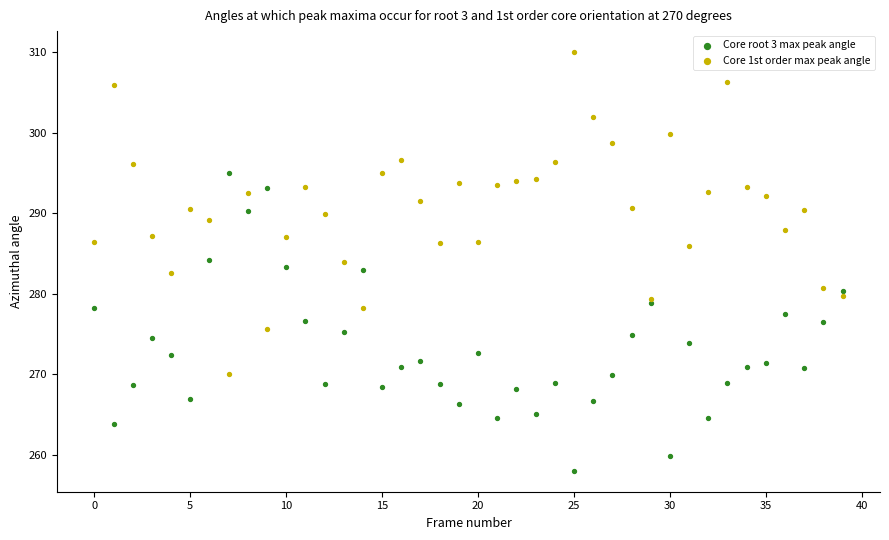

Which series reaches the maximum Y coordinate?

Core 1st order max peak angle